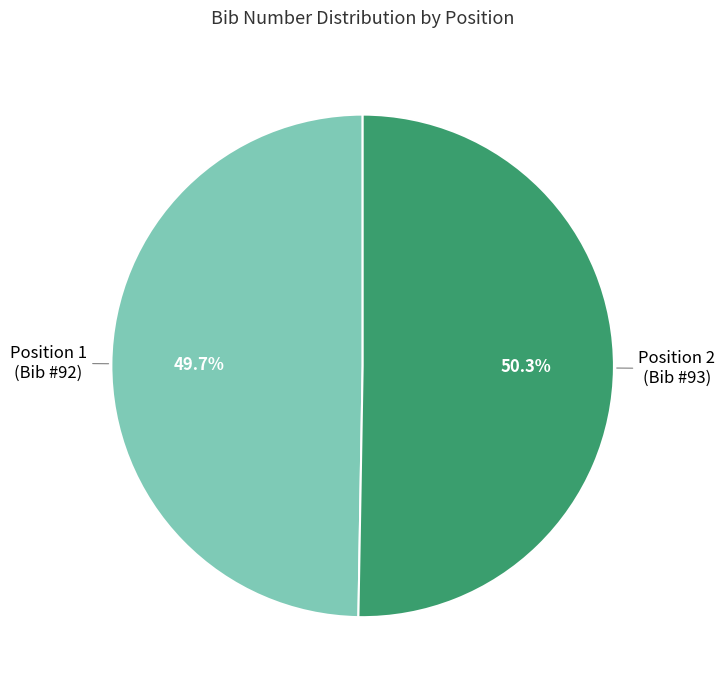

How many segments does this pie chart have?

2